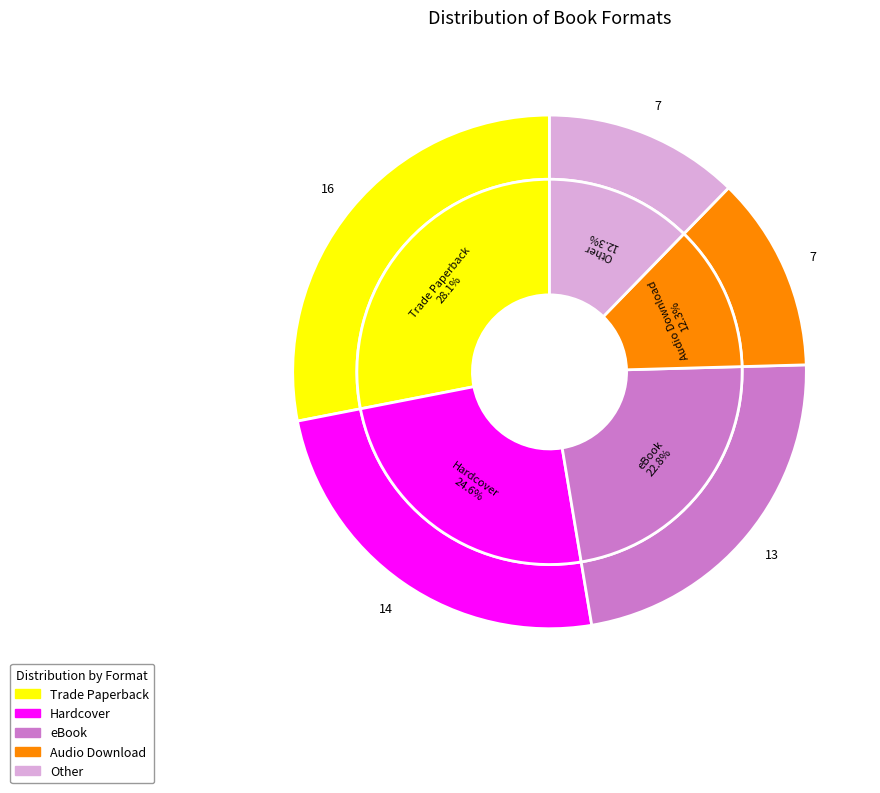

Is there a majority slice in this chart?

No